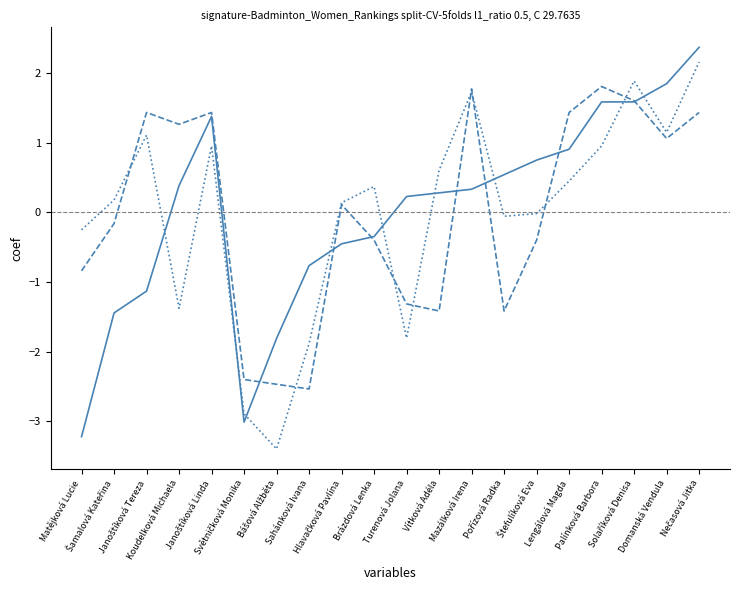

What is the spread (max minus min) of values at Sahánková Ivana?

1.8